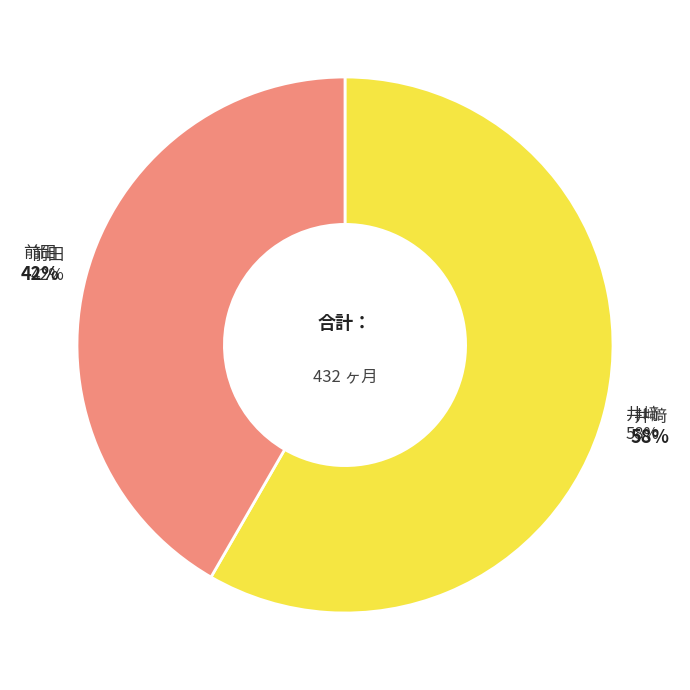

To the nearest percent, what portion does 前田 健一 (60608) represent?

42%